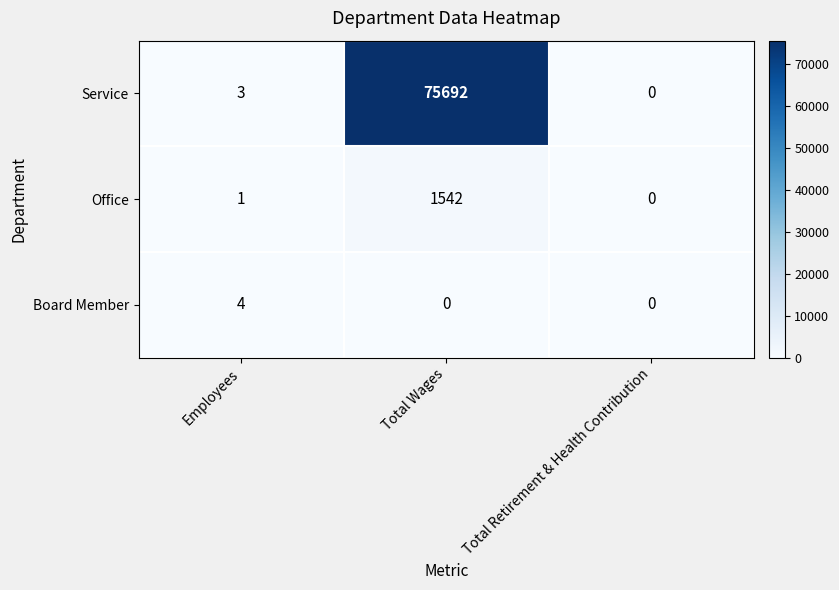

True or false: Office has a value of 0 at Total Retirement & Health Contribution.

True